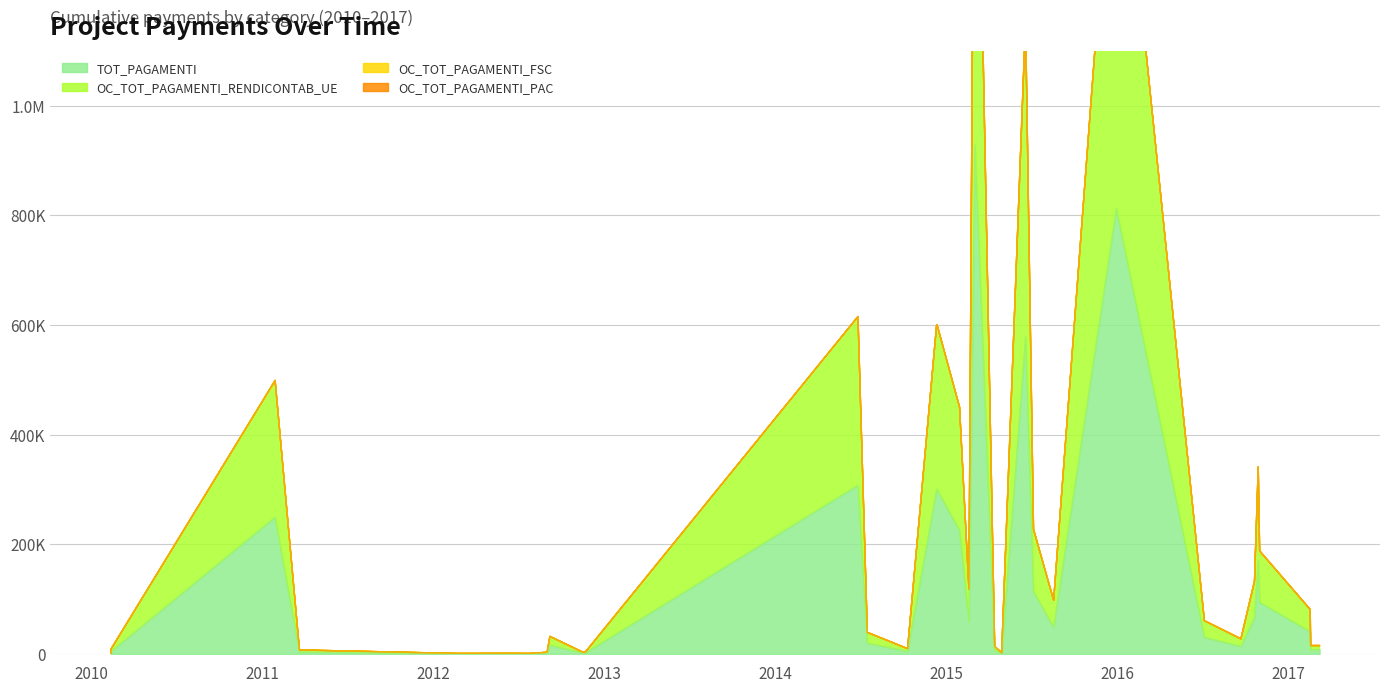

True or false: TOT_PAGAMENTI and OC_TOT_PAGAMENTI_RENDICONTAB_UE cross at least once.

False